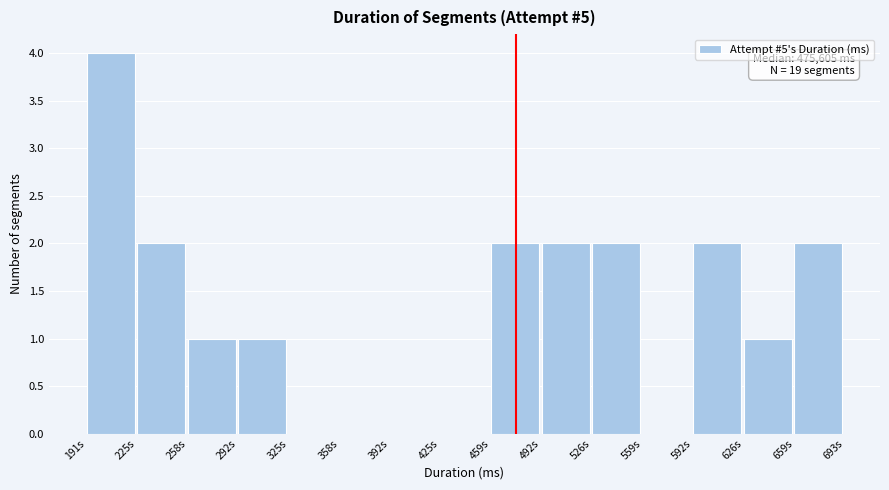

Reading left to right, transcribe all the data shown in this chart.

191s=4	225s=2	258s=1	292s=1	325s=0	358s=0	392s=0	425s=0	459s=2	492s=2	526s=2	559s=0	592s=2	626s=1	659s=2